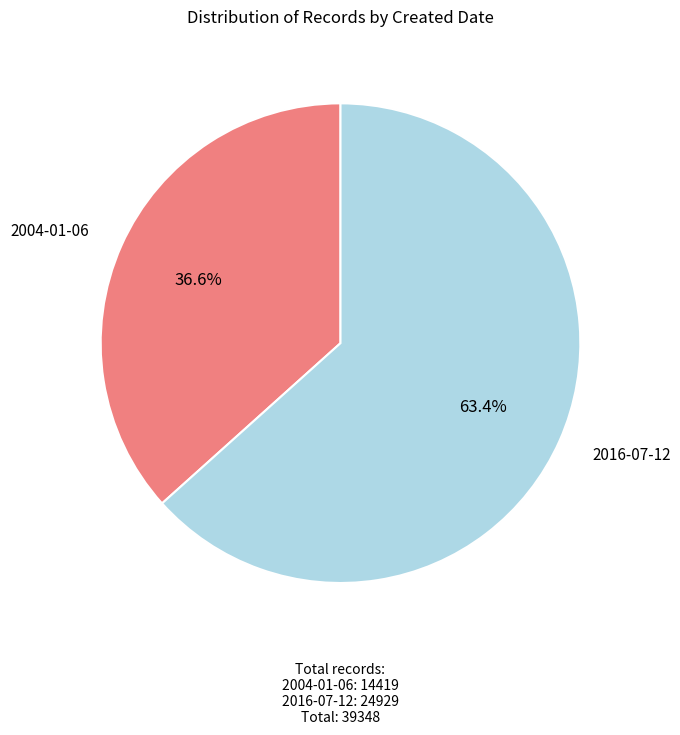

Is there any slice that represents more than half of the pie?

Yes